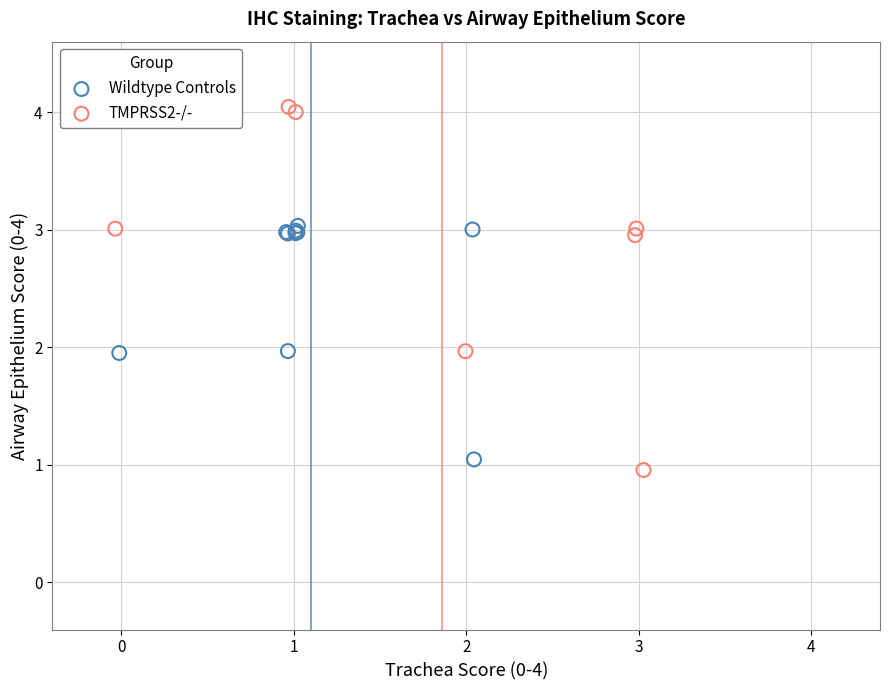

Which series has the largest Y range (max minus min)?

TMPRSS2-/-